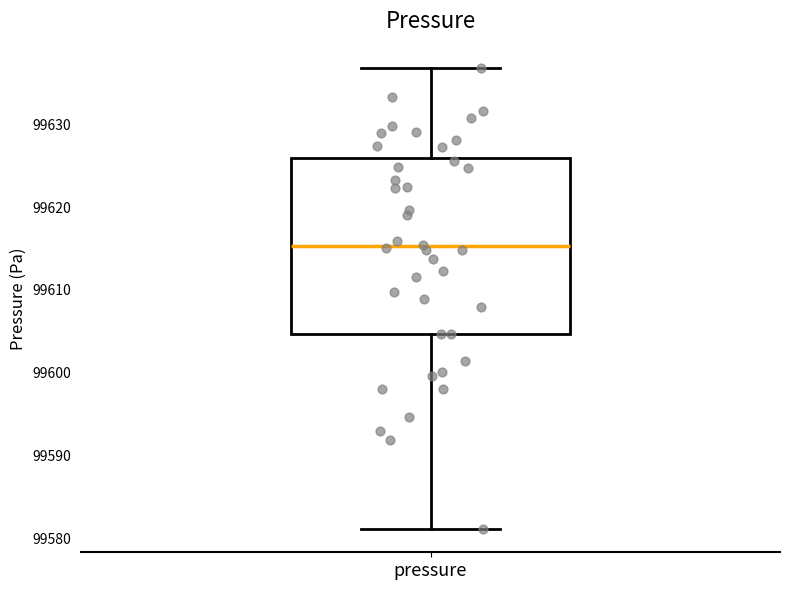

Read this box plot against the y-axis: the position of the median line, the range covered by the box, and the ends of both whiskers. The values are not printed on the chart, so give them approximately, as read against the axis.

median 99615, box 99605 to 99626, whiskers 99581 to 99637